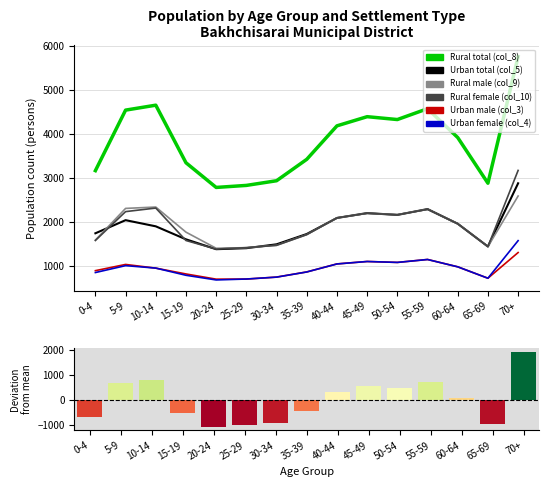

How many data points in Urban female (col_4) are less than 949?

7